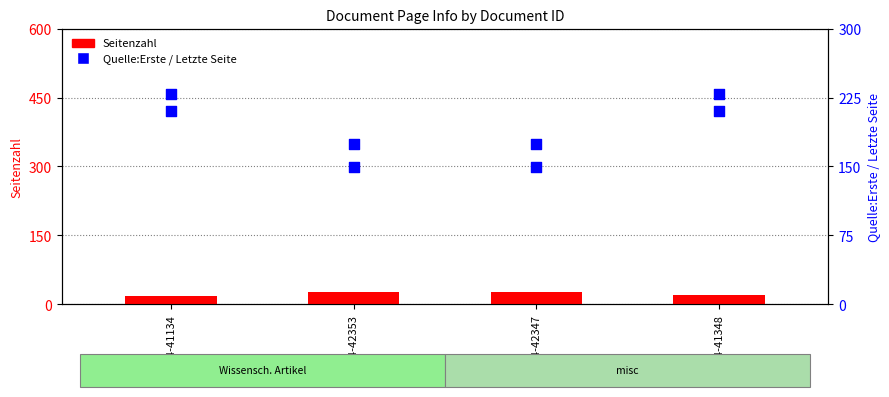

Which series contains the lowest Y value?

Seitenzahl